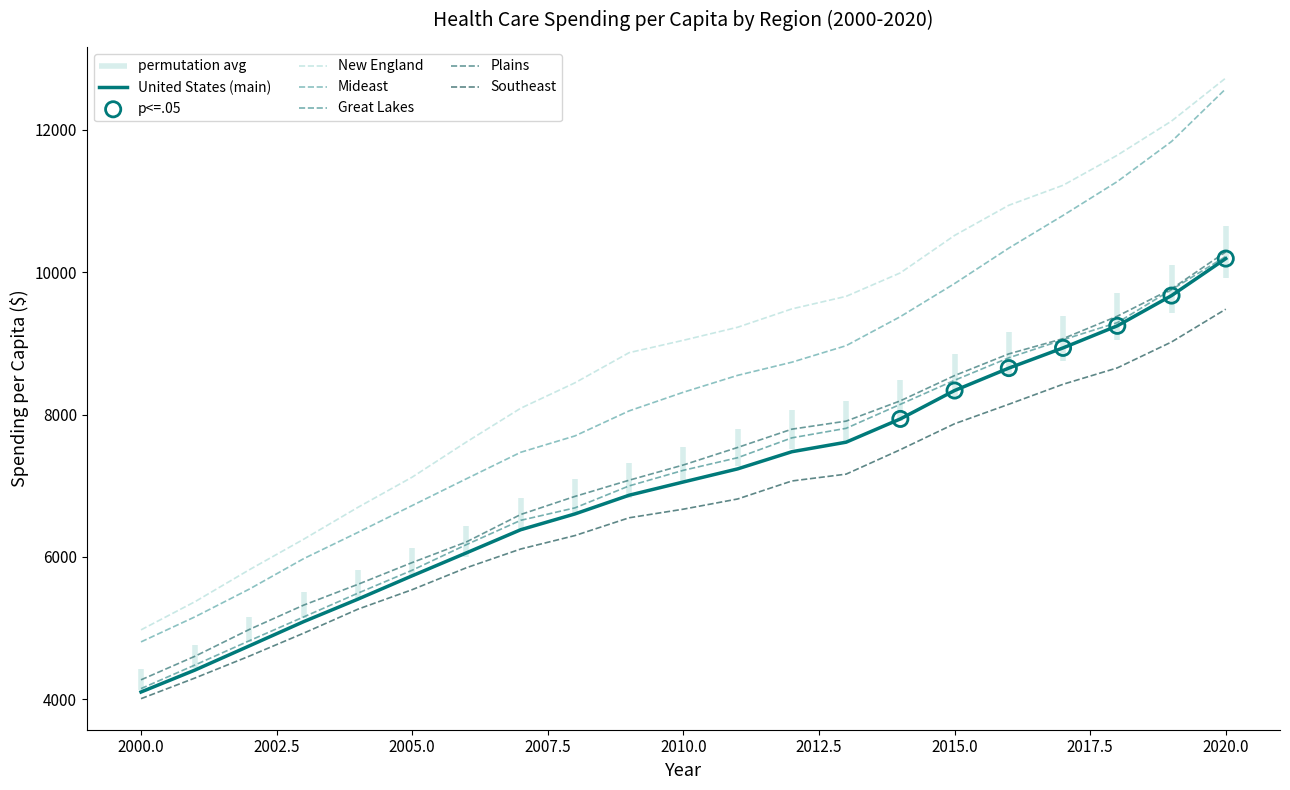

The value of New England at 2015.0 is 17614. True or false?

False